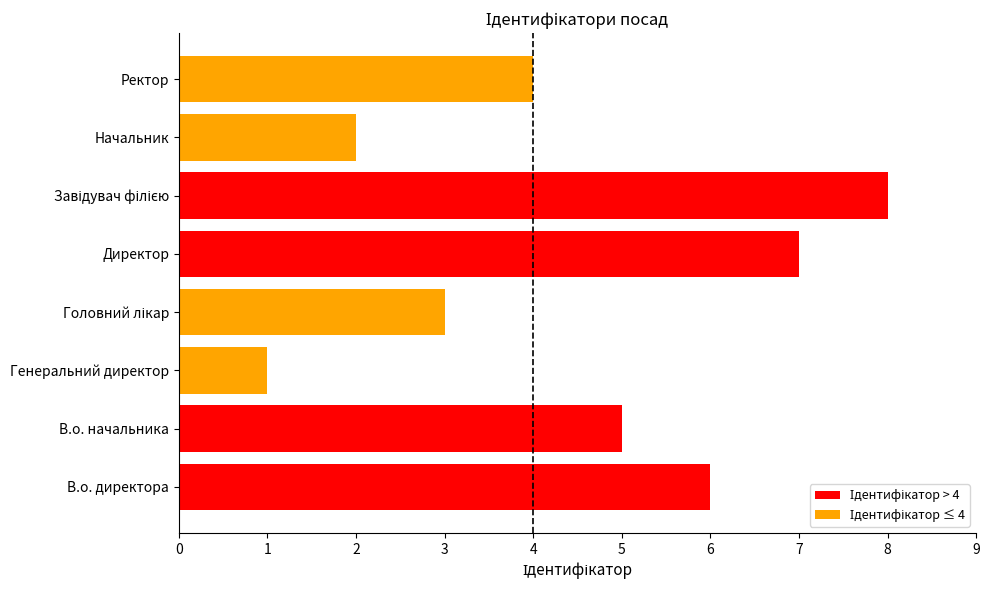

What is the greatest value displayed?

8